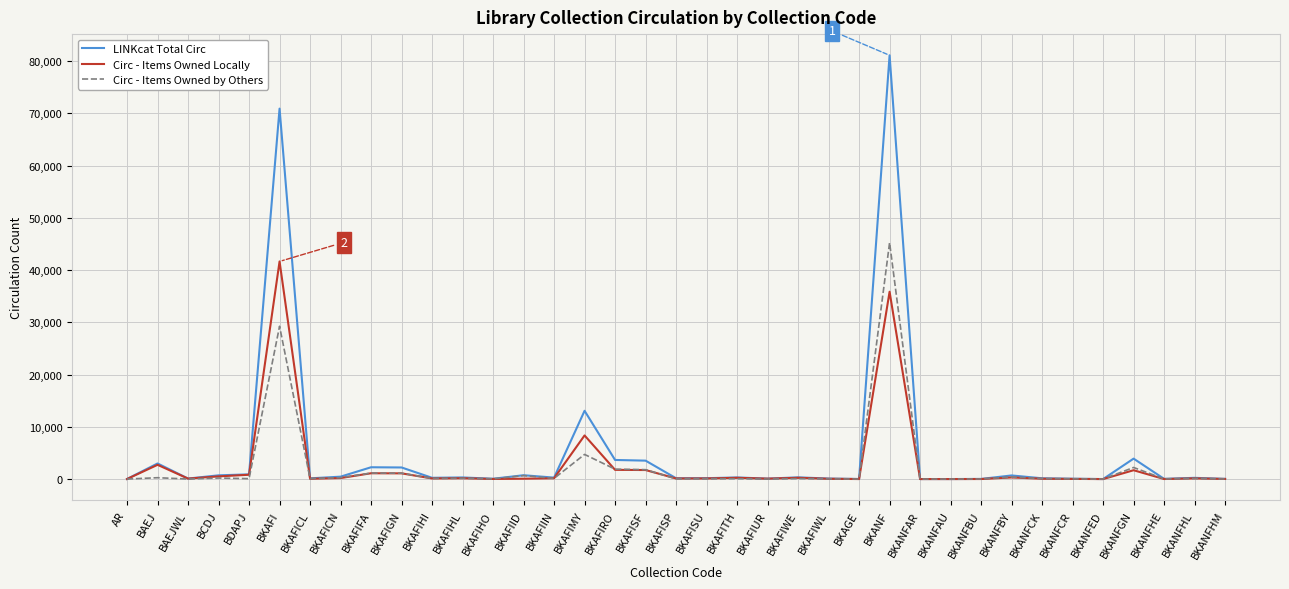

Is this an area chart (filled region under the line)?

No